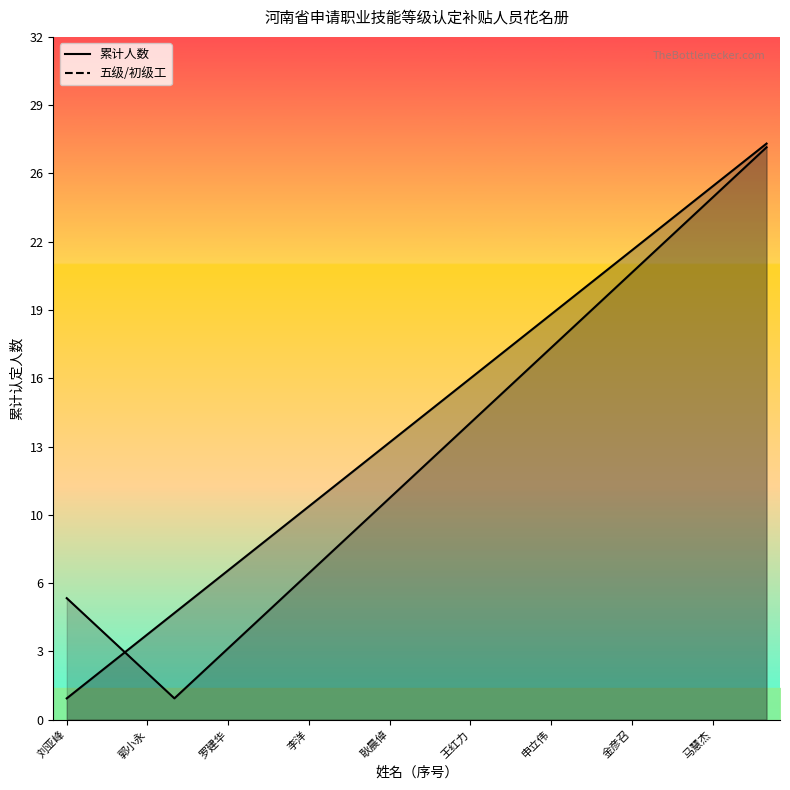

Rank the categories by value from lowest to highest.

刘亚峰, 王富泽, 王广杰, 郭小永, 张现锋, 郭威, 罗建华, 孙志勇, 韦天祥, 李洋, 王逸飞, 李慧, 耿晨倬, 常小玉, 郑国伟, 王红力, 李建锋, 丁志强, 申立伟, 常胜利, 王健, 金彦召, 常东方, 孙陶峰, 马慧杰, 刘志民, 魏伟许